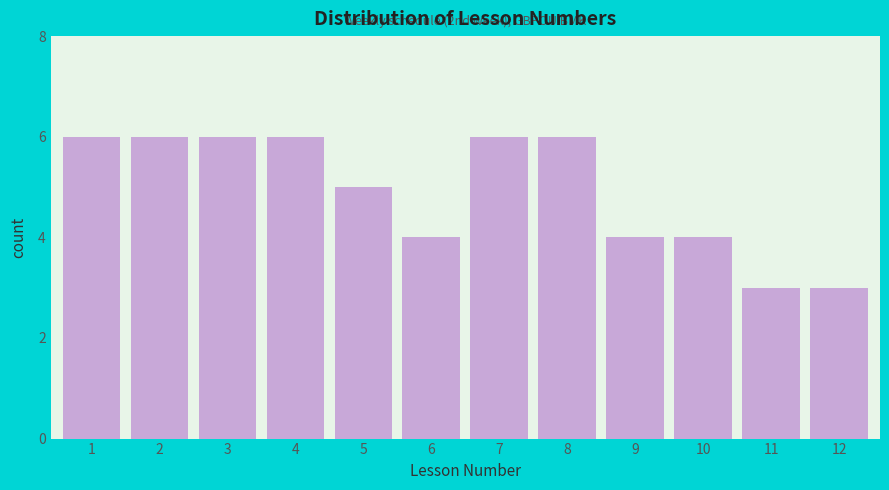

Reading left to right, transcribe all the data shown in this chart.

1=6	2=6	3=6	4=6	5=5	6=4	7=6	8=6	9=4	10=4	11=3	12=3